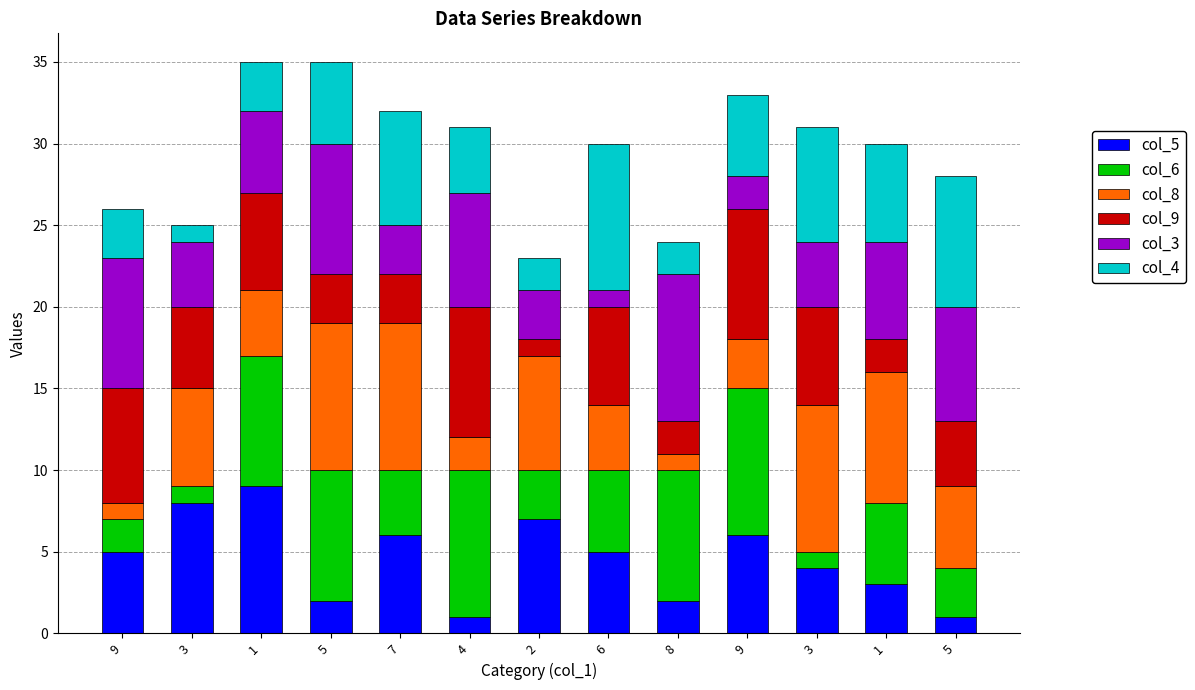

What is the difference between the col_9 values at 1 and 6?

4